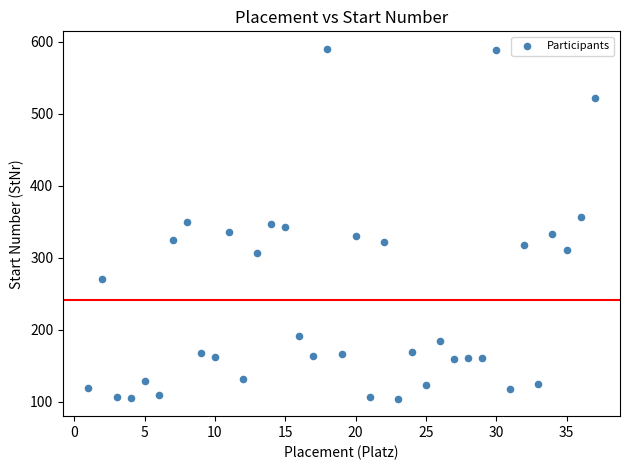

What is the range of X values (max minus min)?

36